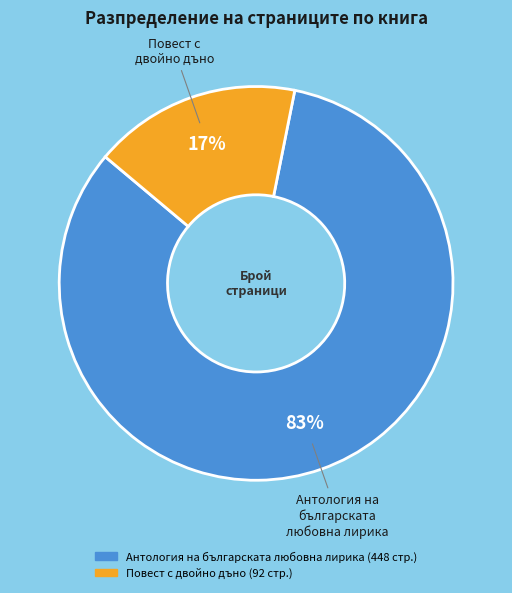

Does any single category account for the majority?

Yes